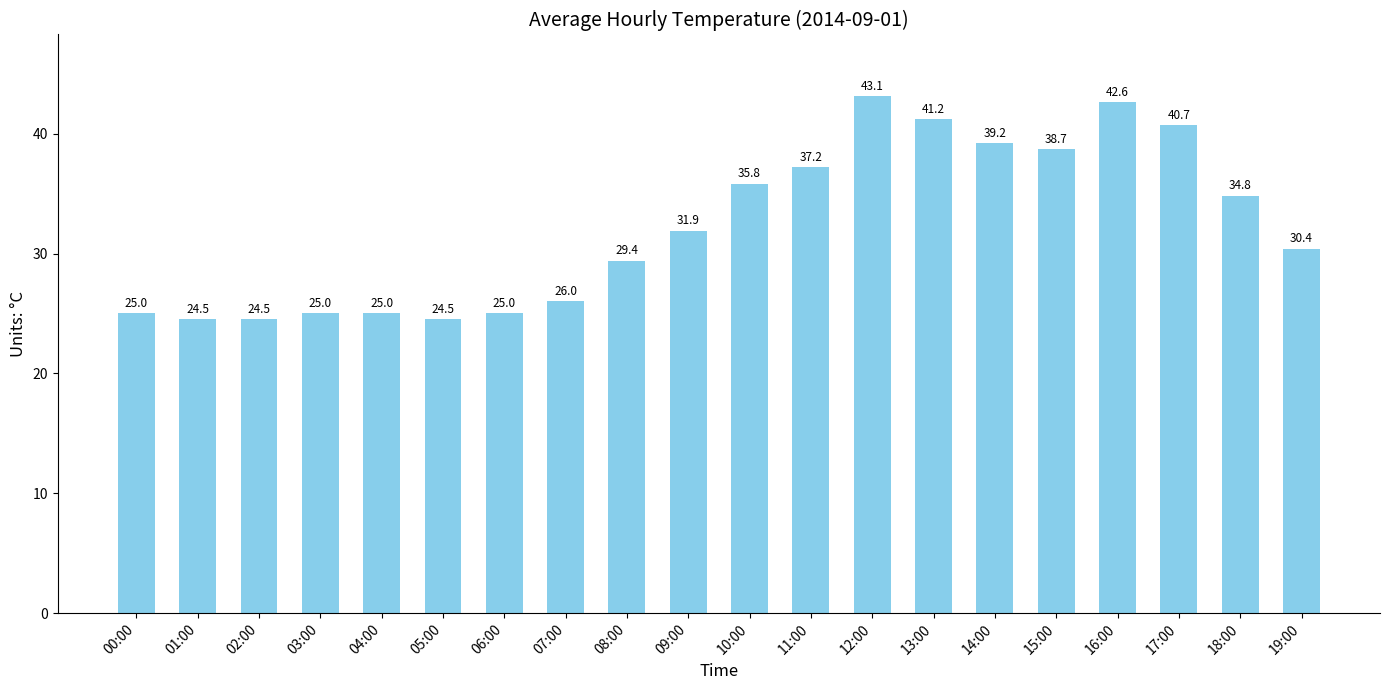

What is the label of the 16th bar from the left?

15:00